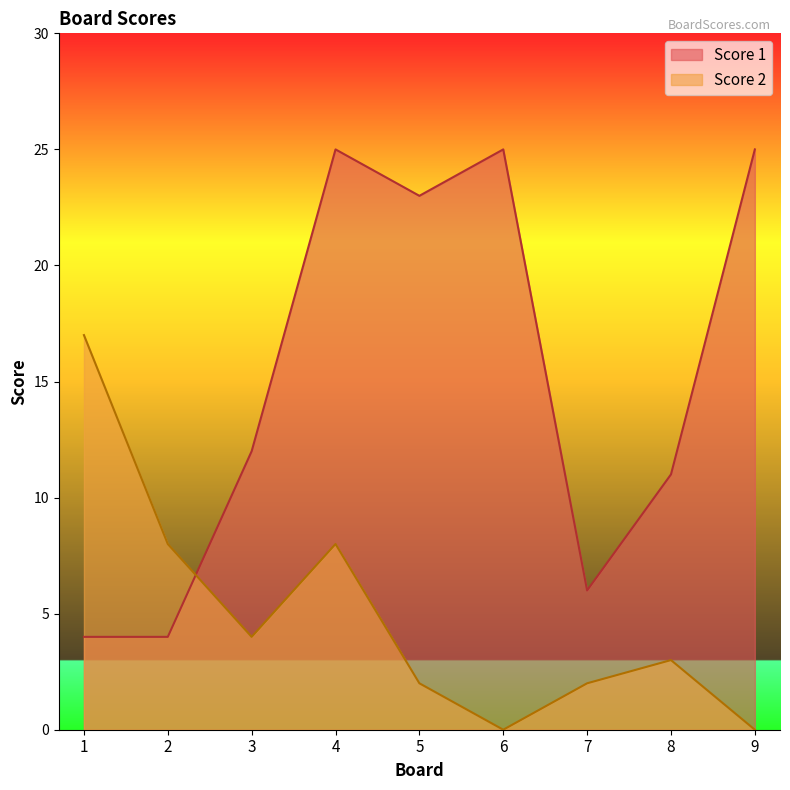

List the labels in order of Score 1 value, largest first.

4, 6, 9, 5, 3, 8, 7, 1, 2